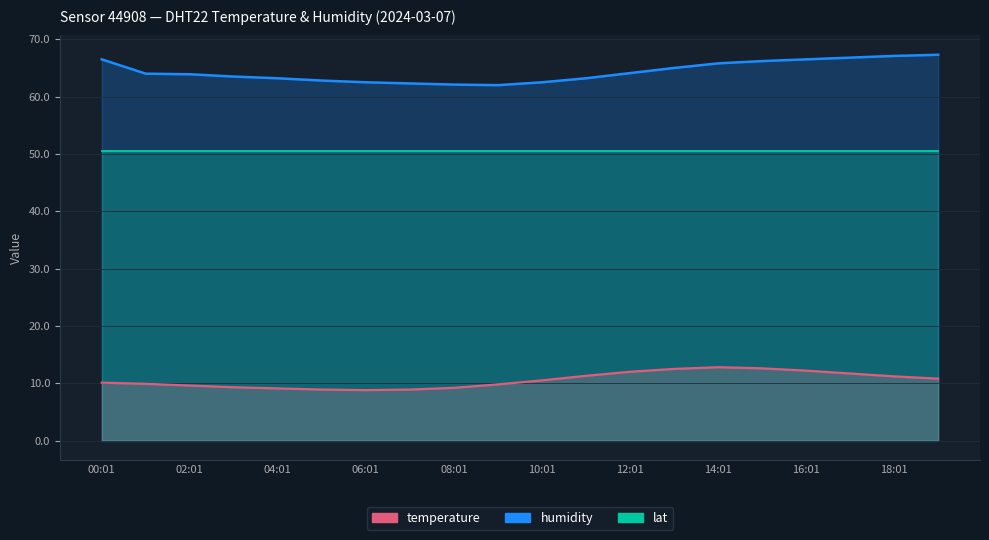

True or false: temperature and humidity cross at least once.

False